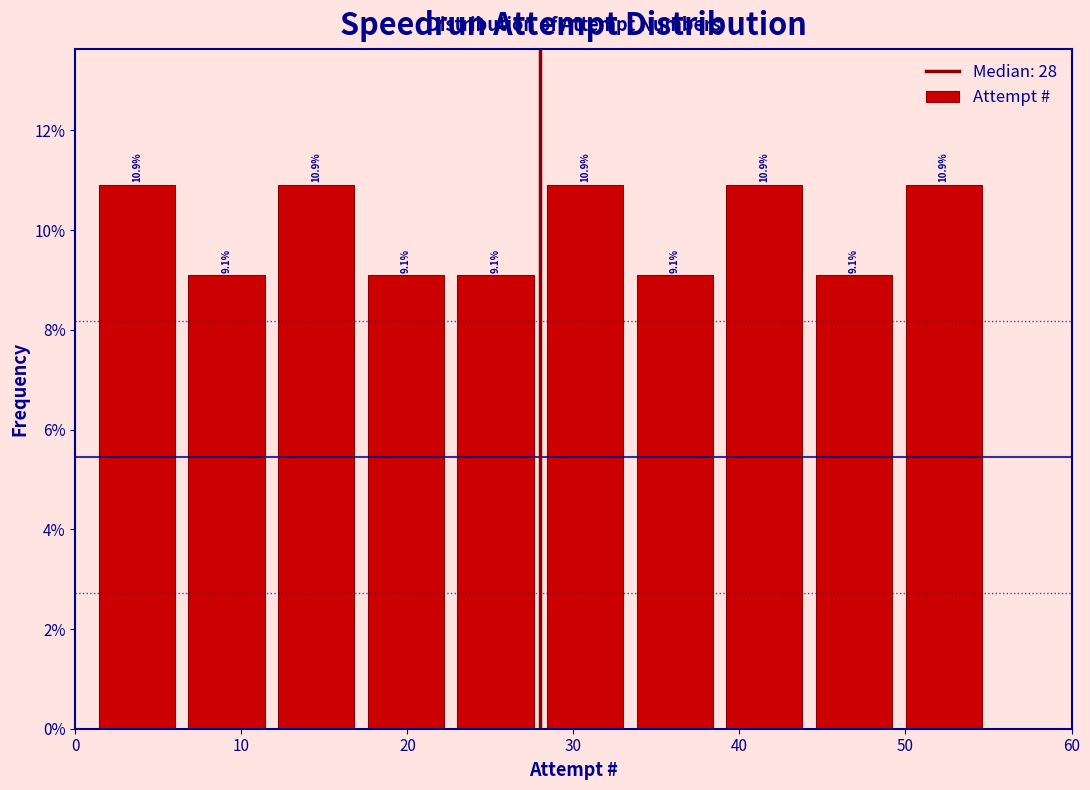

Reading left to right, list every bar in this chart as the range it spans on the x-axis followed by its height. The bar edges are not printed on the chart, so give them approximately, as read against the axis.

1.0 to 6.4: 10.9
6.4 to 11.8: 9.1
11.8 to 17.2: 10.9
17.2 to 22.6: 9.1
22.6 to 28.0: 9.1
28.0 to 33.4: 10.9
33.4 to 38.8: 9.1
38.8 to 44.2: 10.9
44.2 to 49.6: 9.1
49.6 to 55.0: 10.9